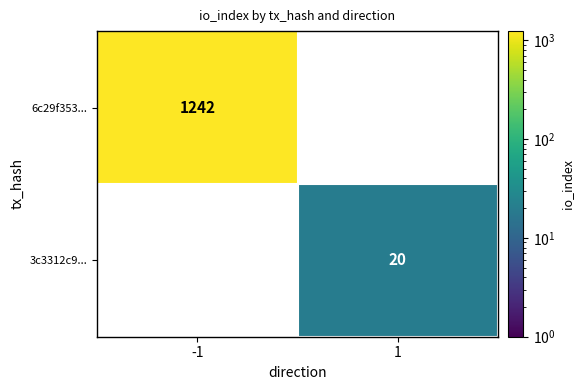

Rank the series by their average value, from lowest to highest.

3c3312c9..., 6c29f353...